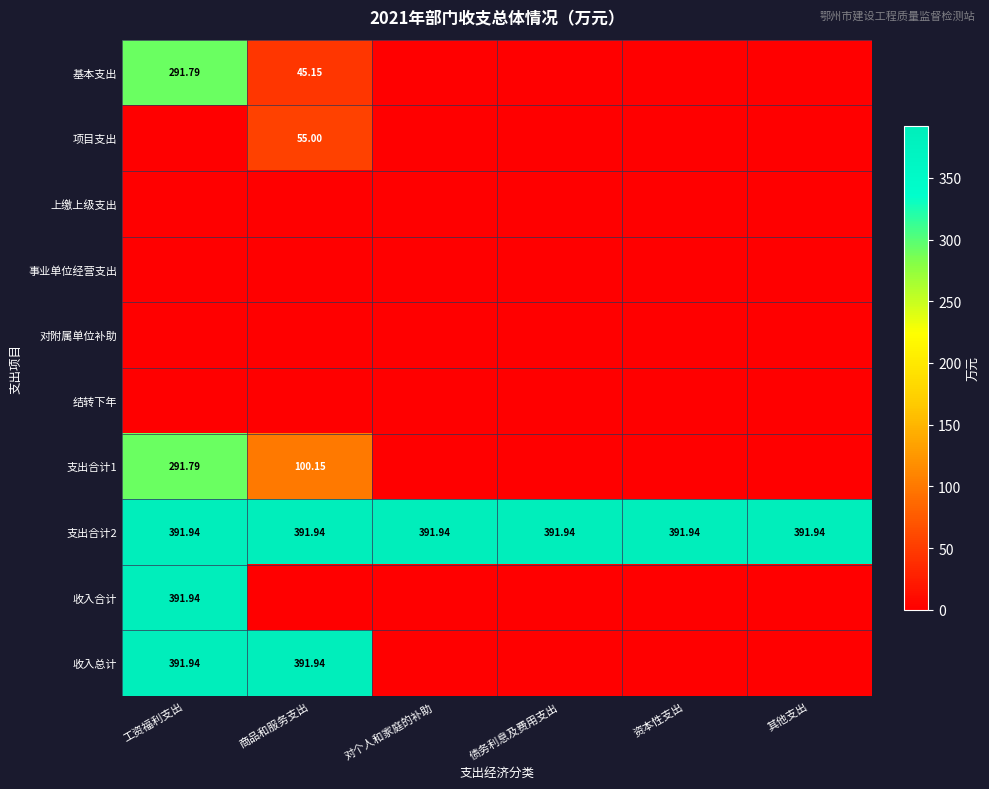

Rank the series by their maximum value, from highest to lowest.

支出合计2, 收入合计, 收入总计, 基本支出, 支出合计1, 项目支出, 上缴上级支出, 事业单位经营支出, 对附属单位补助, 结转下年